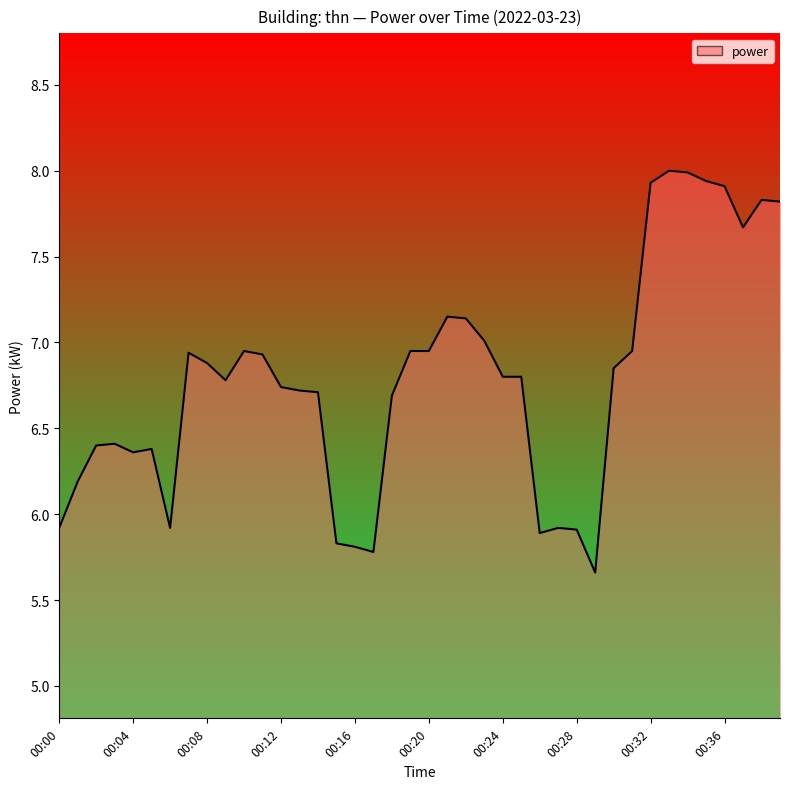

What is the greatest value displayed?

8.0